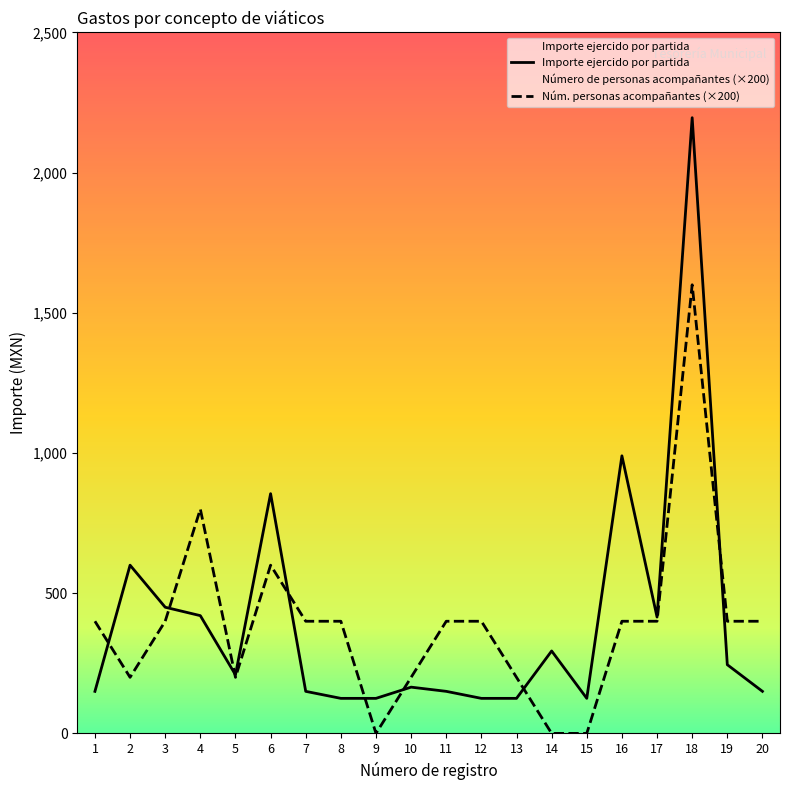

How many times do Núm. personas acompañantes (×200) and Importe ejercido por partida cross each other?

8